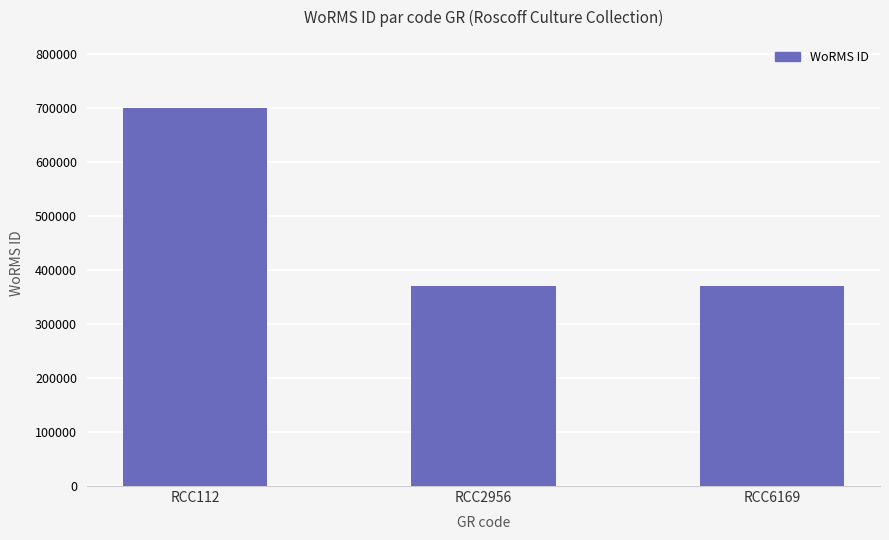

What is the sum of the values at RCC2956 and RCC6169?

738978